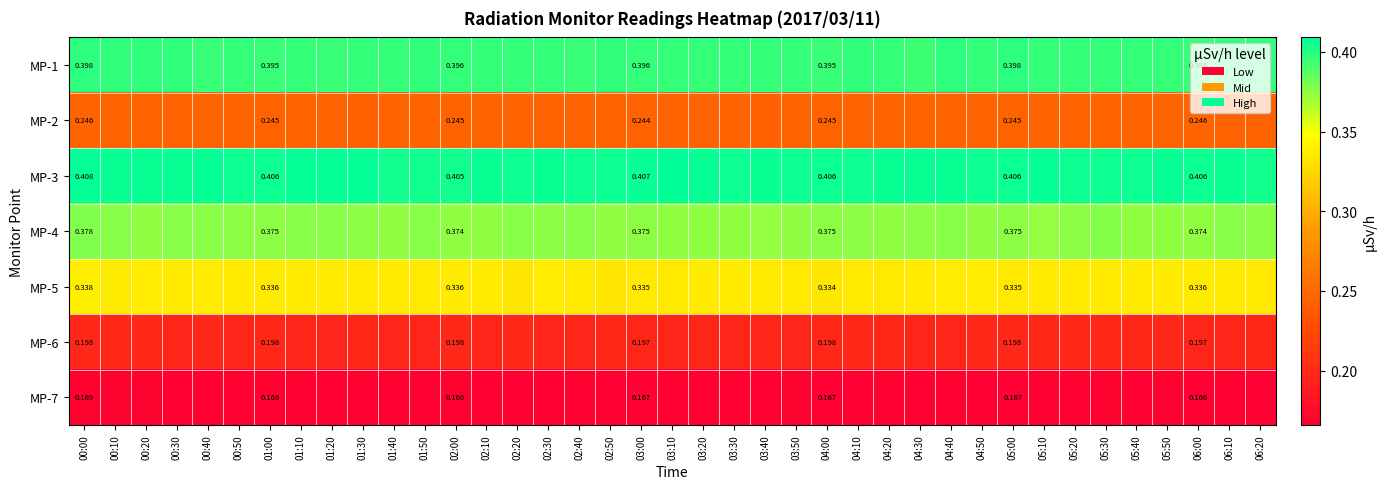

Where is MP-4 nearest to the value 0?

03:40